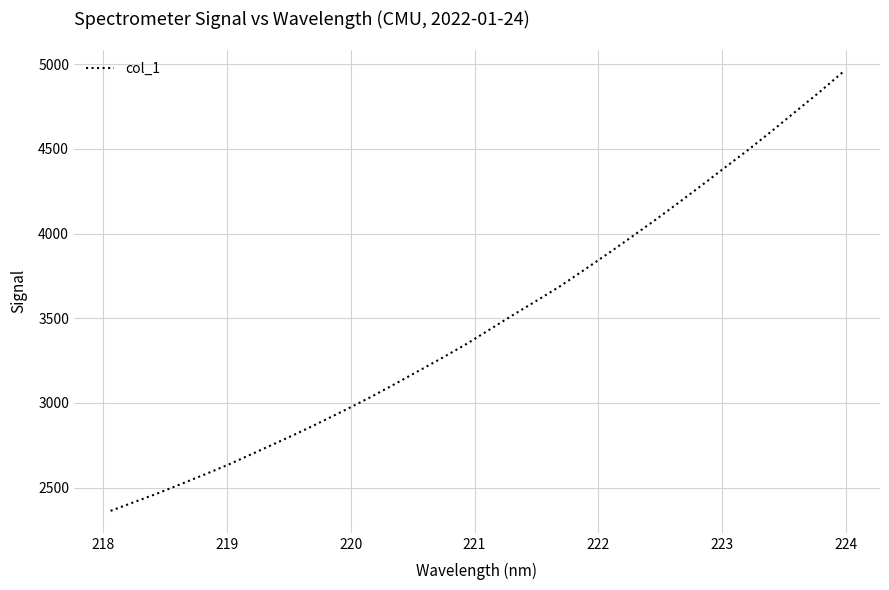

What is the difference between the maximum and minimum values?

2592.1